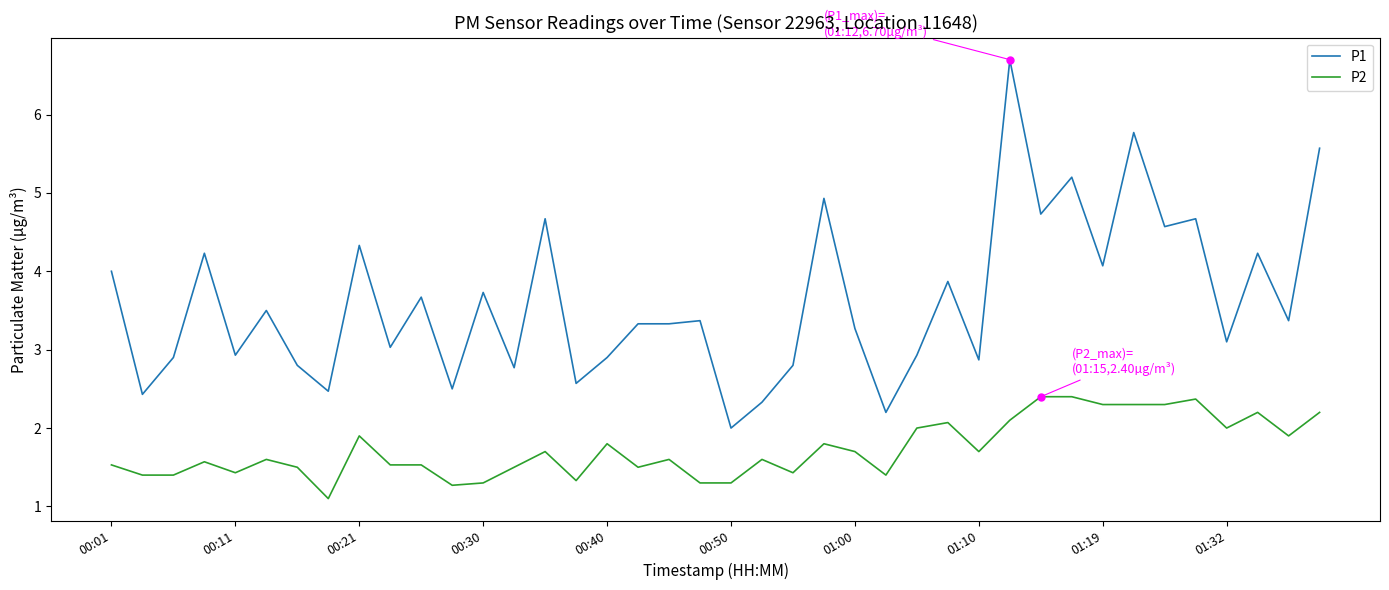

Which series has the largest total across all categories?

P1